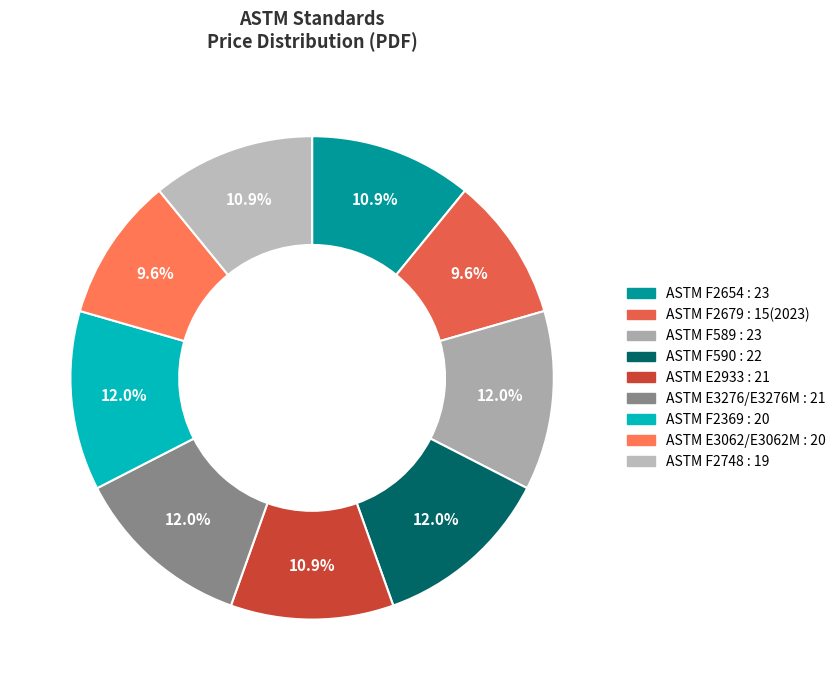

Count the number of slices in the pie.

9